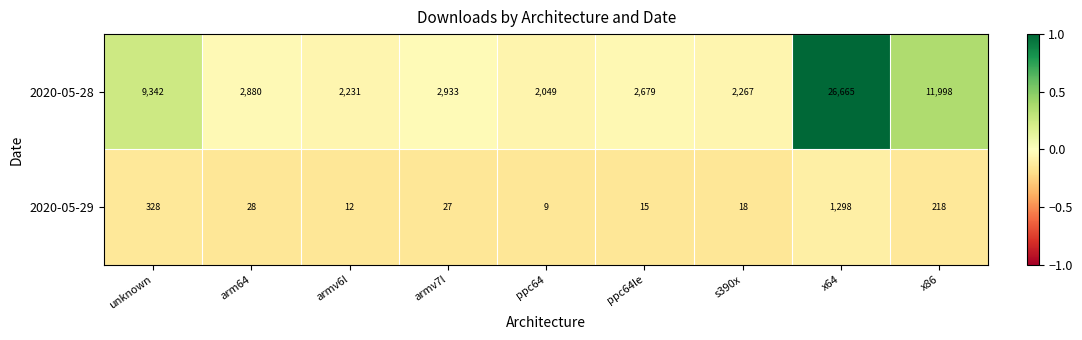

Where is 2020-05-28 nearest to the value 14357?

x86